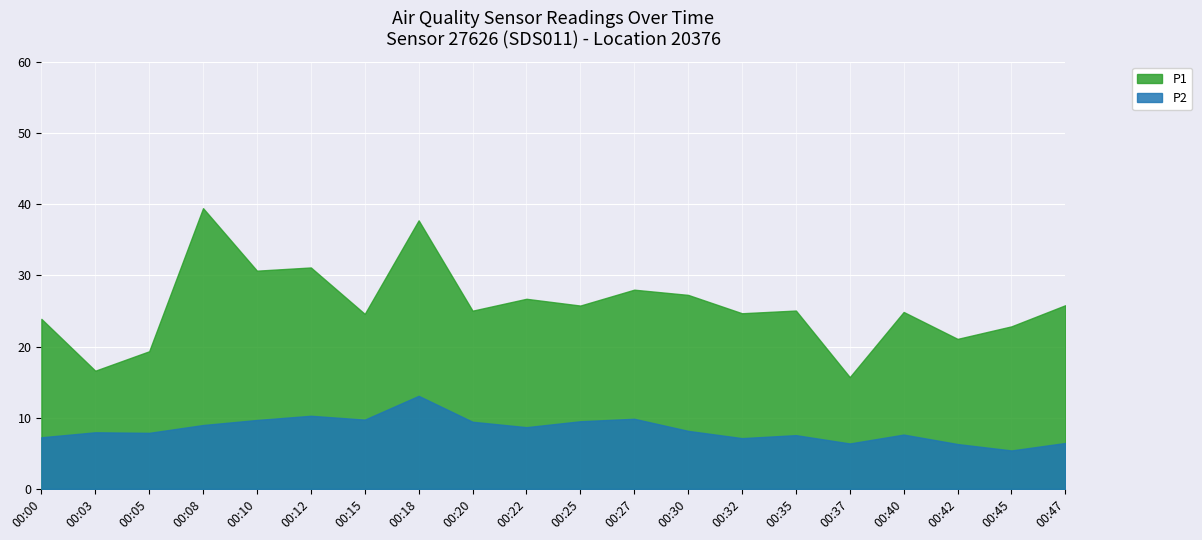

Reading right to left, list all the values displayed in this chart.

P1: 25.8	22.8	21.1	24.9	15.7	25.1	24.7	27.2	28.0	25.8	26.7	25.0	37.7	24.6	31.1	30.6	39.4	19.3	16.6	23.9
P2: 6.5	5.4	6.3	7.6	6.4	7.5	7.1	8.2	9.8	9.5	8.7	9.4	13.1	9.7	10.3	9.7	9.0	7.9	8.0	7.2